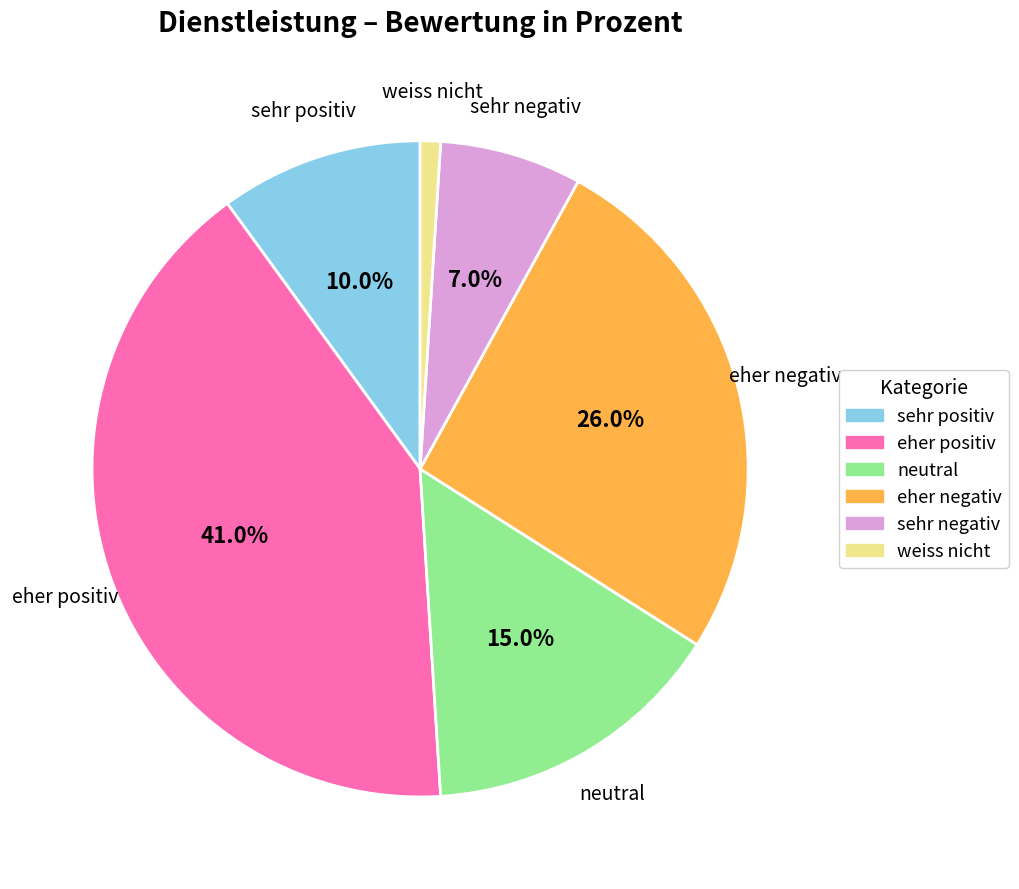

Which slice is the largest?

eher positiv